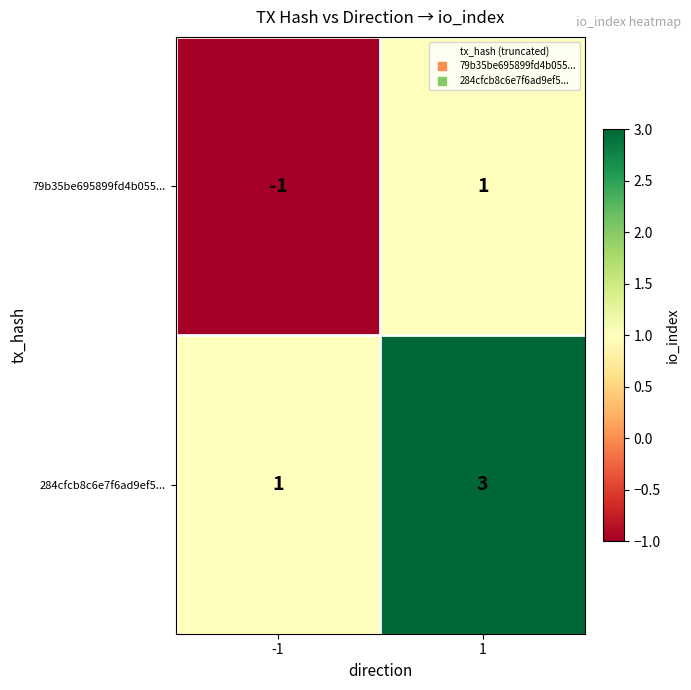

Reading left to right, extract all data points from this chart.

79b35be695899fd4b055...: -1	1
284cfcb8c6e7f6ad9ef5...: 1	3